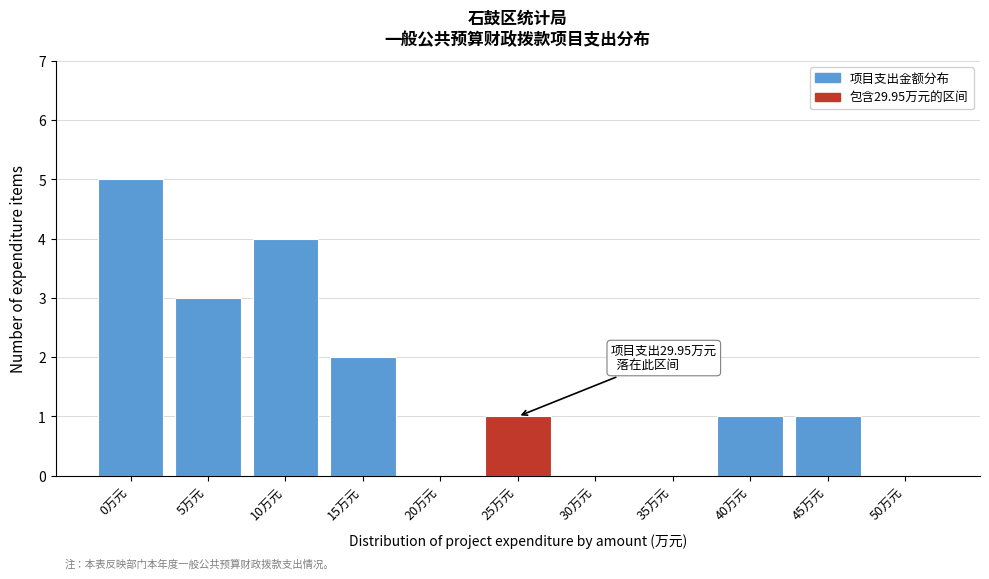

Reading right to left, what are all the values shown in this chart?

50万元=0	45万元=1	40万元=1	35万元=0	30万元=0	25万元=1	20万元=0	15万元=2	10万元=4	5万元=3	0万元=5